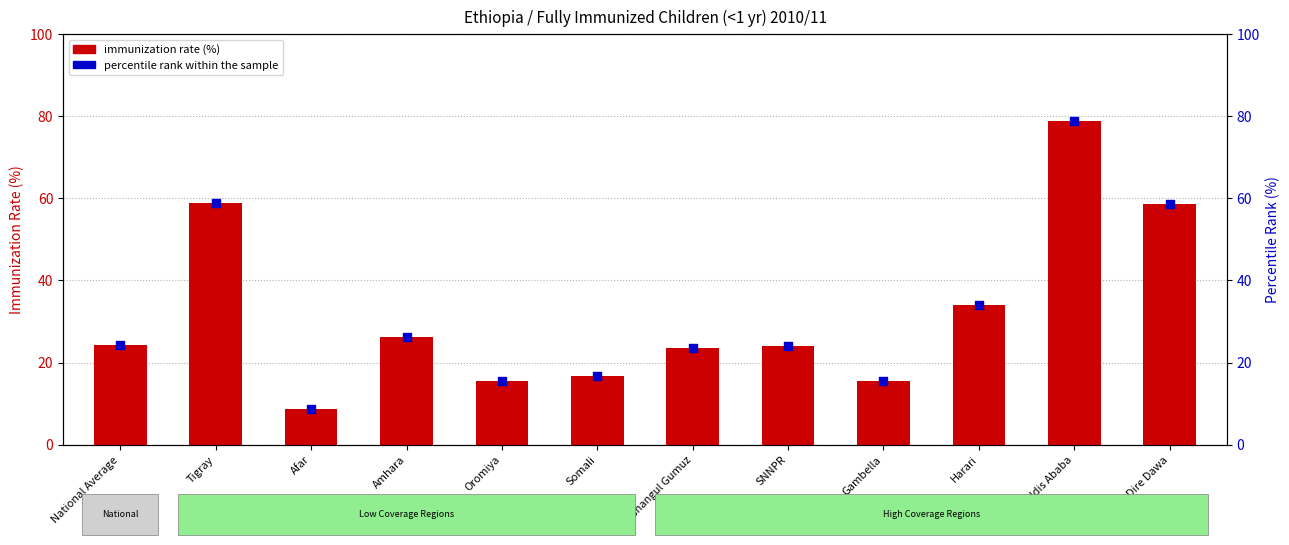

Which series contains the highest Y value?

immunization rate (%)